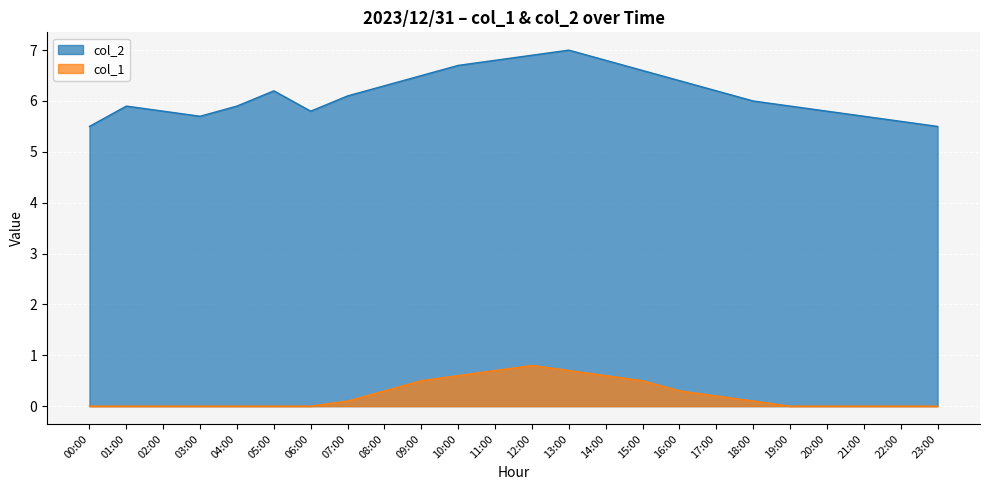

Rank the series at 03:00 from highest to lowest value.

col_2, col_1